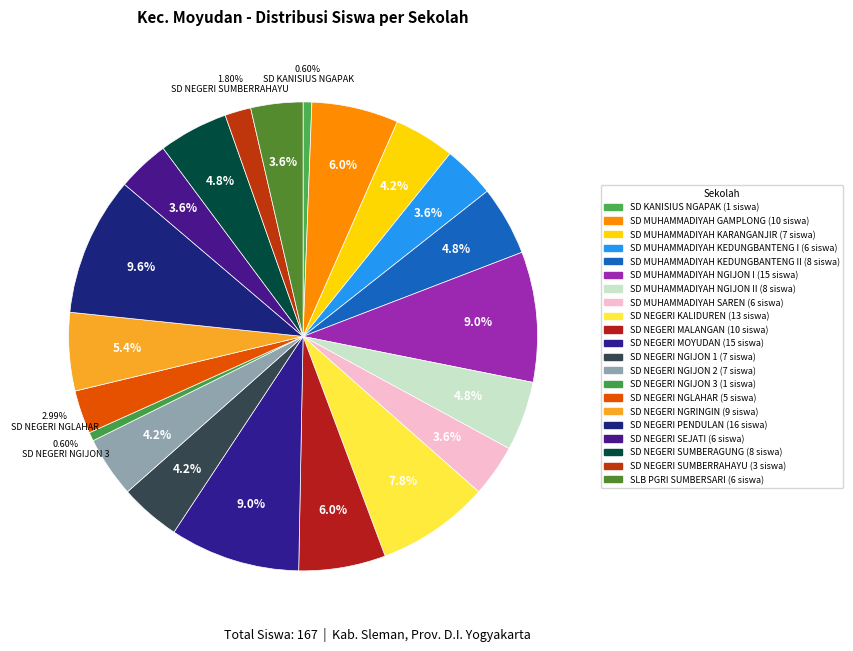

What is the smallest slice in the pie chart?

SD KANISIUS NGAPAK